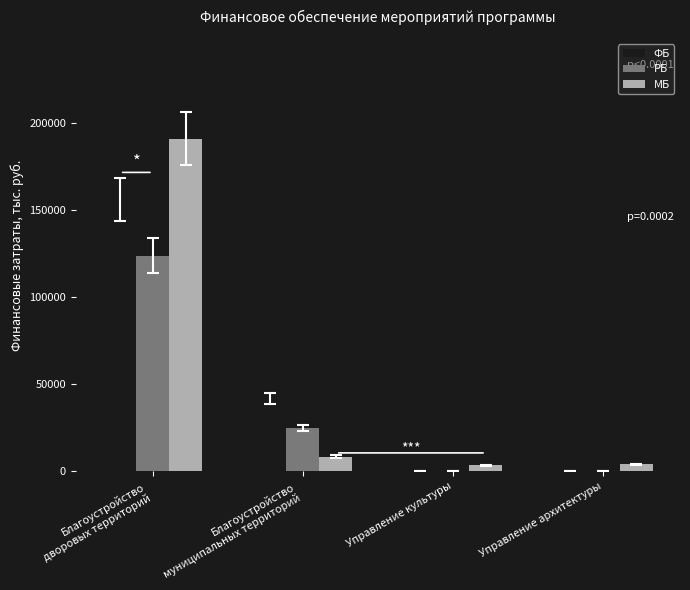

True or false: МБ has a value of 4140.0 at Управление архитектуры.

True